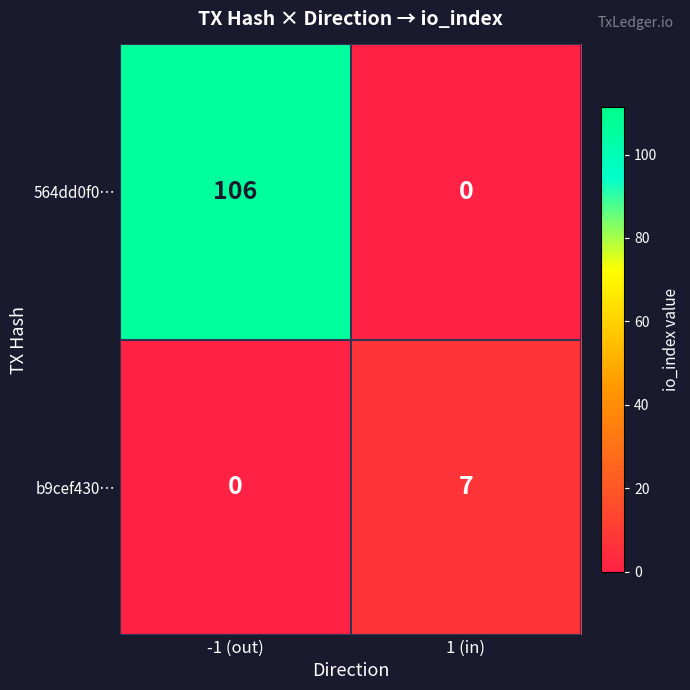

The 564dd0f0… series shows 106 at -1 (out). True or false?

True